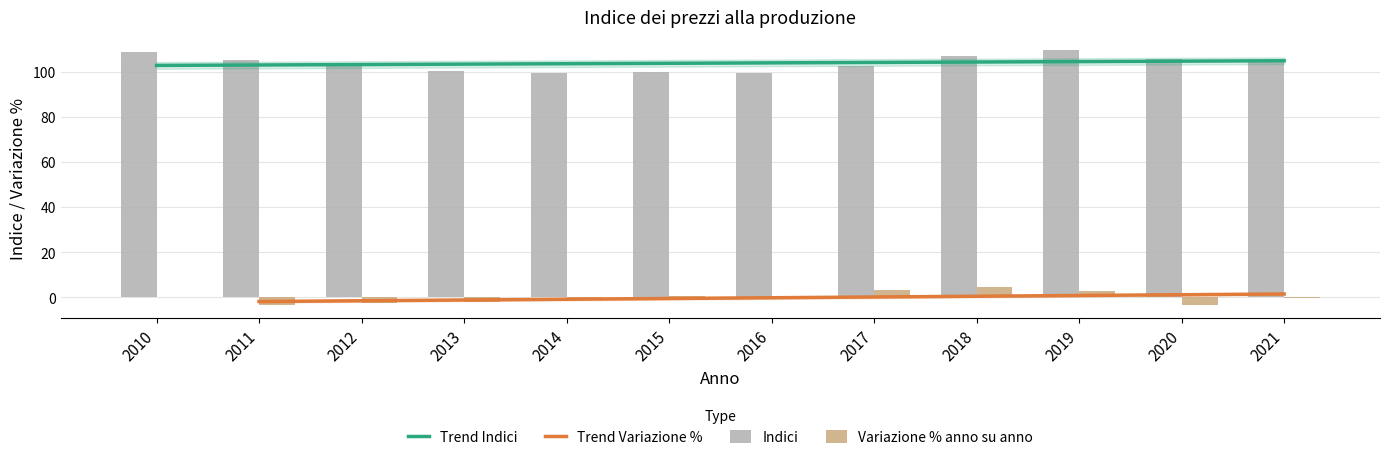

What is the value of the 9th bar from the left?

107.1